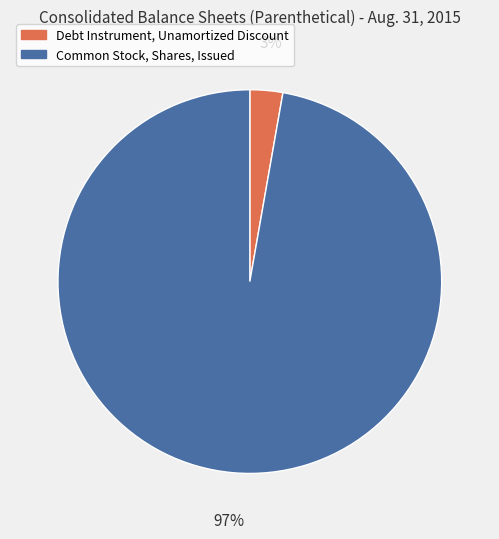

Which category has the smallest portion of the pie?

Debt Instrument, Unamortized Discount